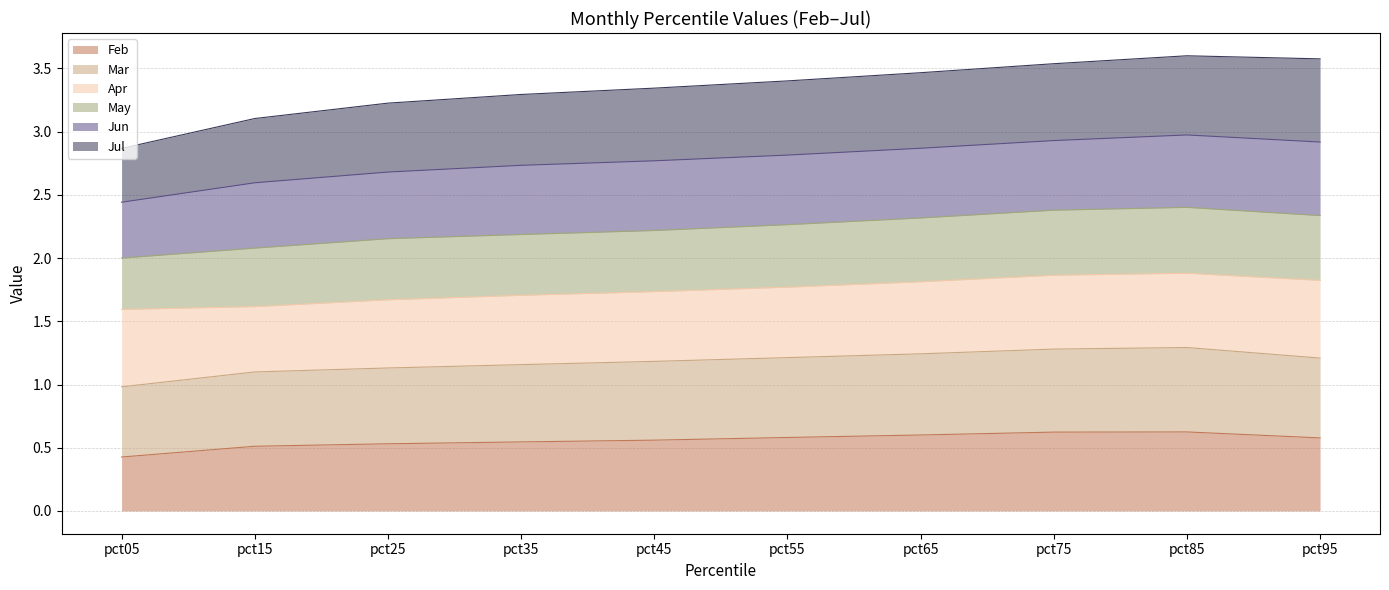

What is the value of the Jul point at the 6th from the left?

3.4